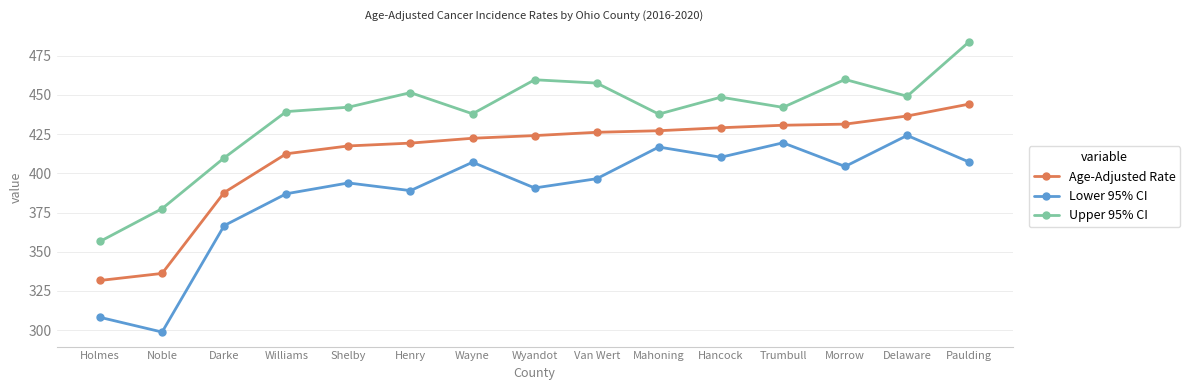

The value of Age-Adjusted Rate at Hancock is 166.7. True or false?

False